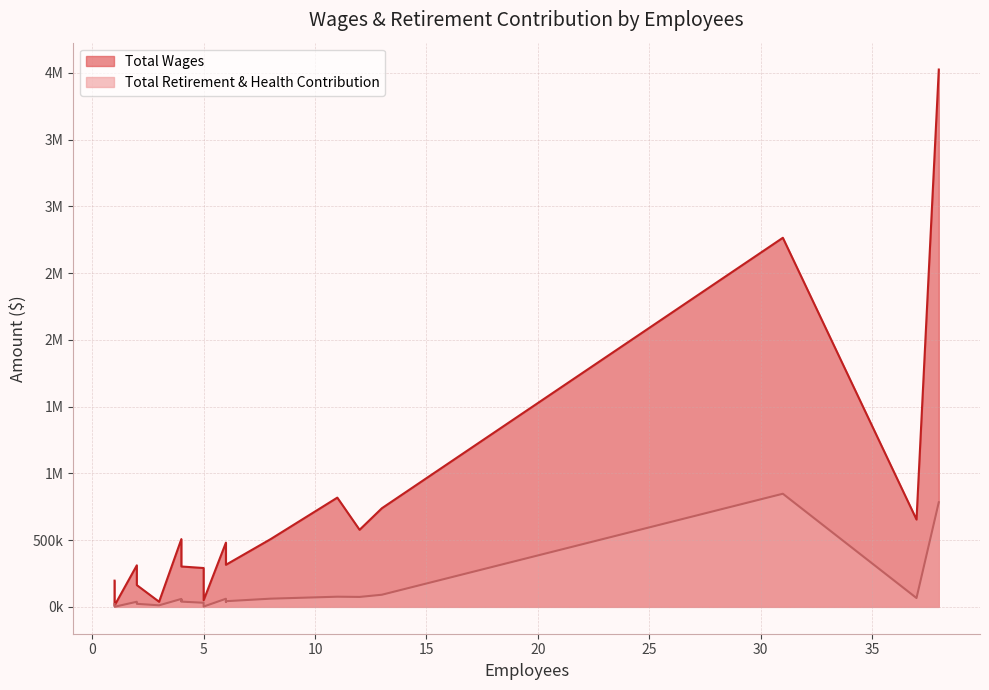

Which series has the largest total across all categories?

Total Wages